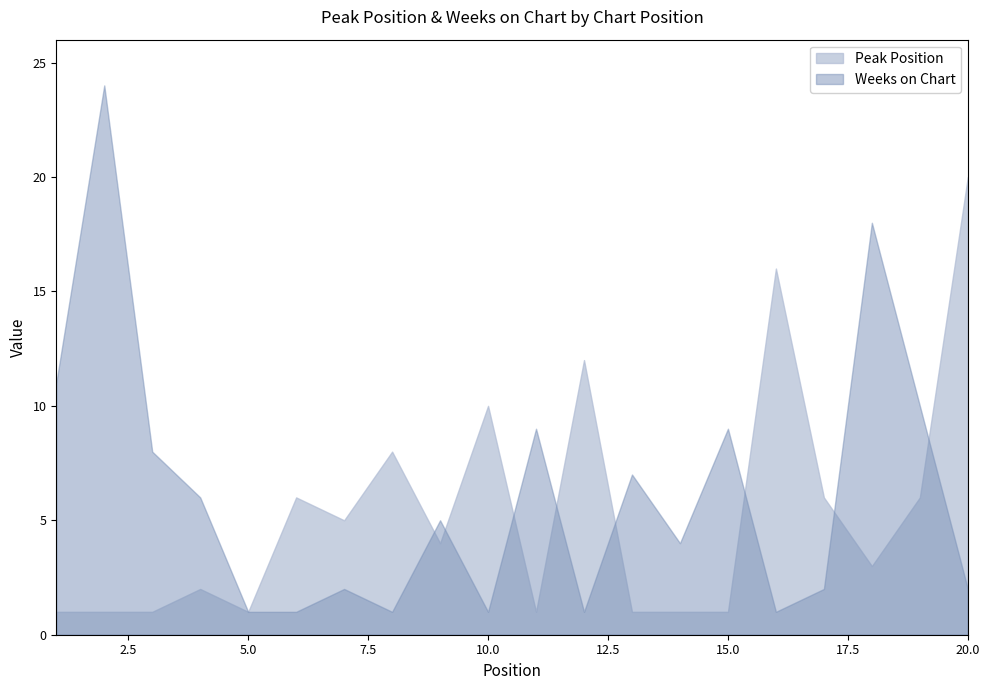

At which category is the sum across all series the highest?

2